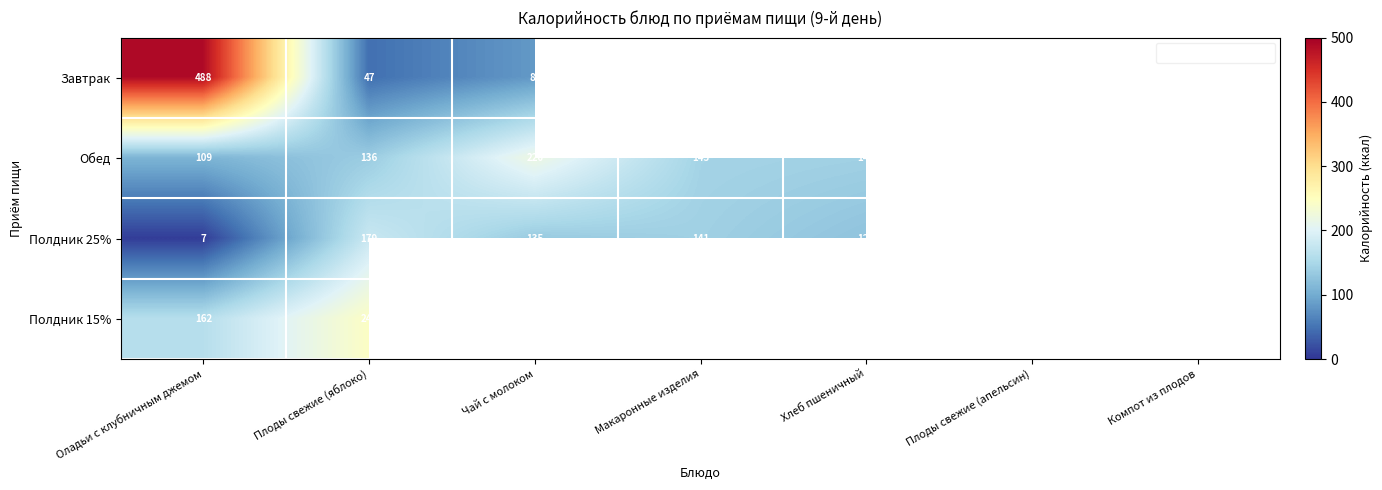

Which has a higher value, Оладьи с клубничным джемом or Плоды свежие (яблоко)?

Оладьи с клубничным джемом